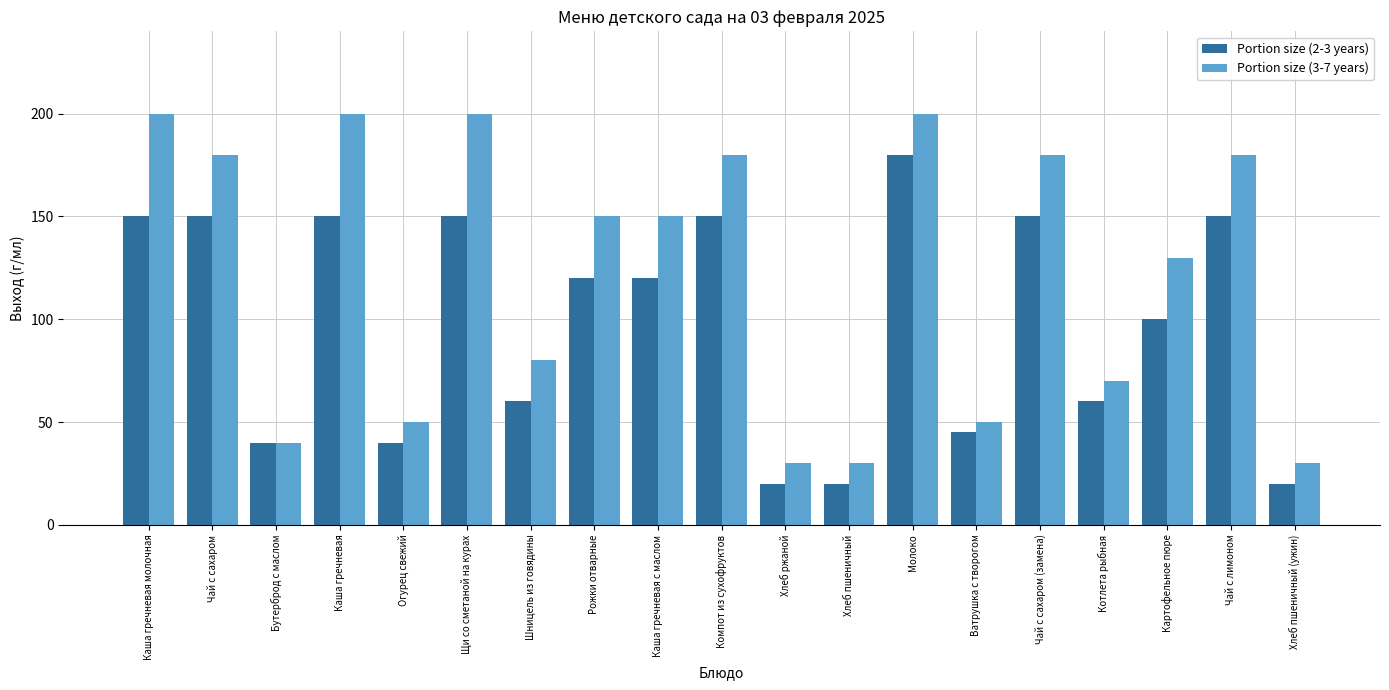

What is the spread (max minus min) of values at Котлета рыбная?

10